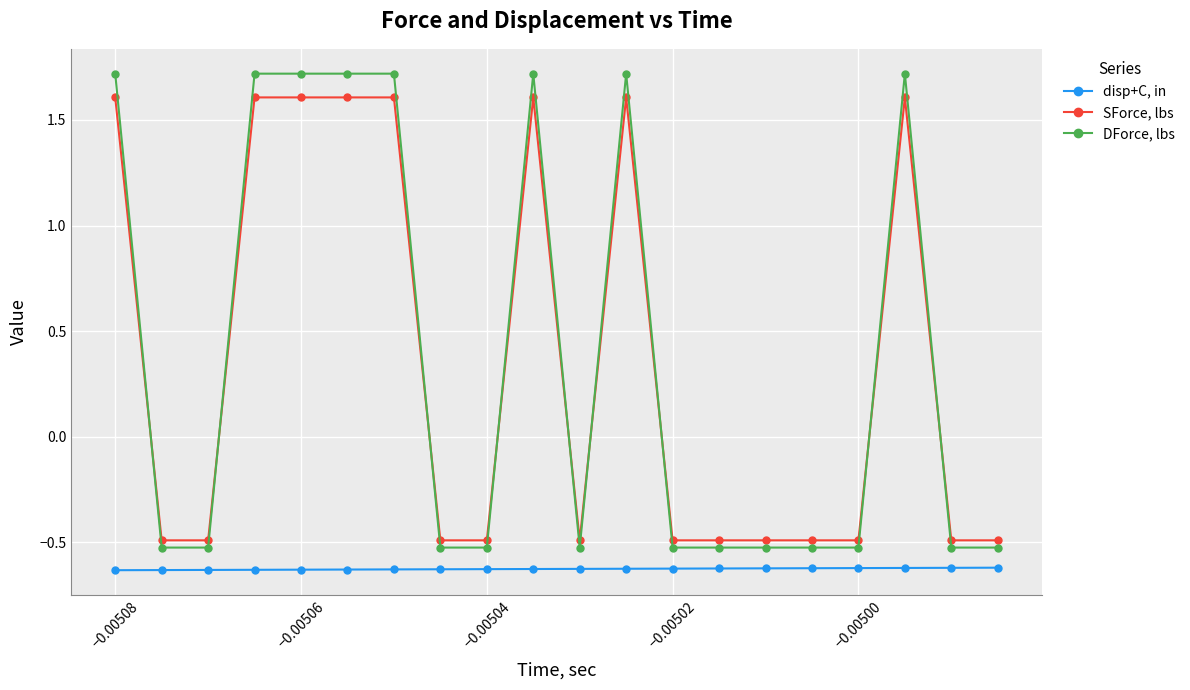

How many series are shown in this chart?

3